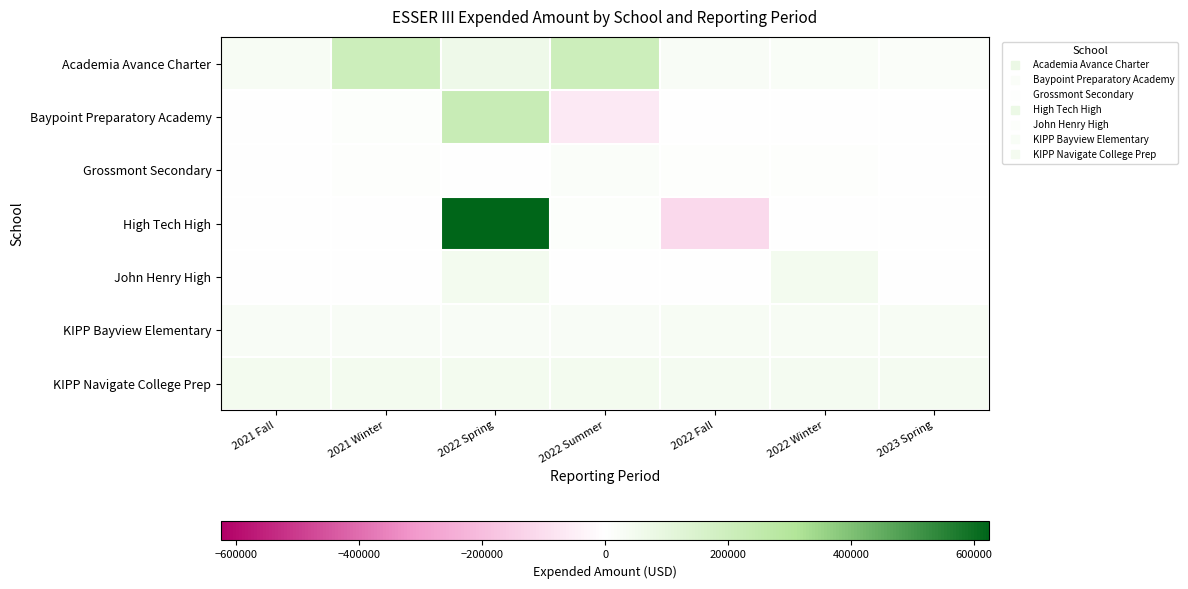

Rank the series by their maximum value, from lowest to highest.

Grossmont Secondary, KIPP Bayview Elementary, John Henry High, KIPP Navigate College Prep, Academia Avance Charter, Baypoint Preparatory Academy, High Tech High